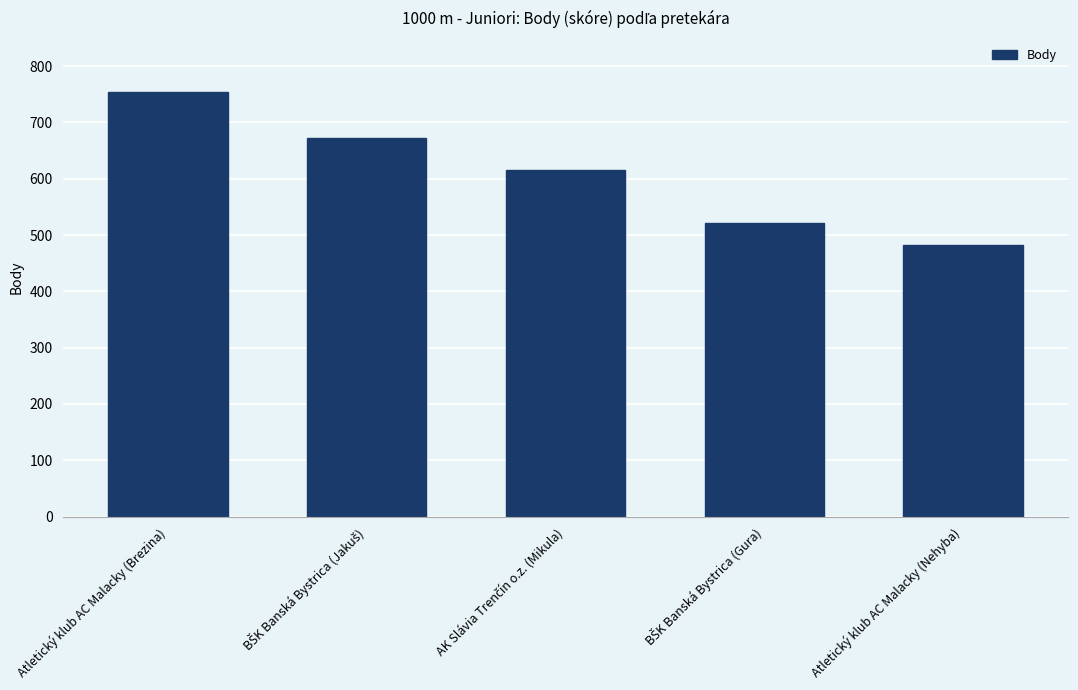

What is the greatest value displayed?

754